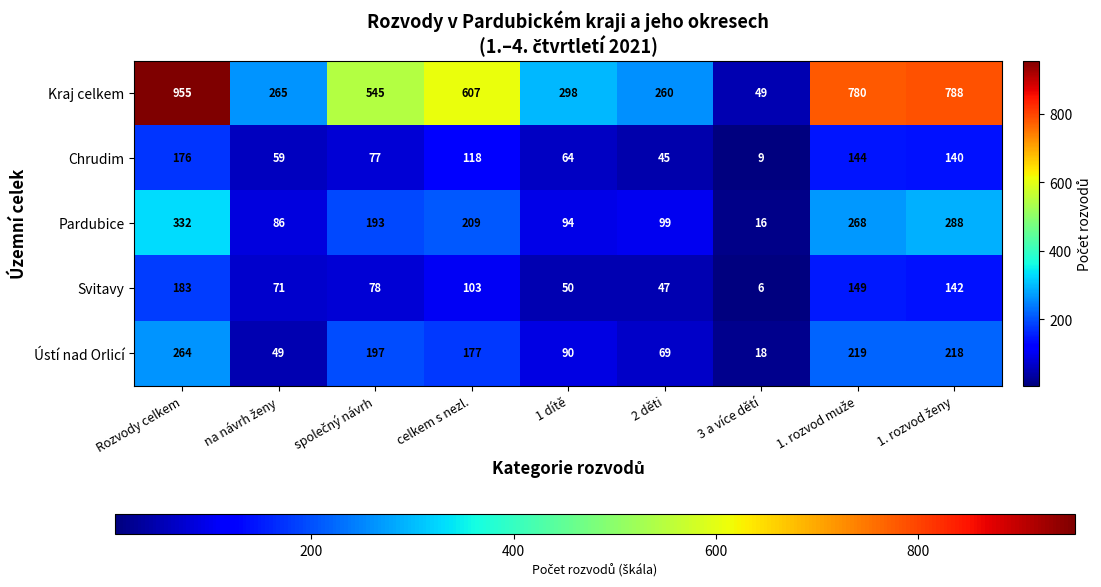

How many values in the Svitavy series are below 78?

4